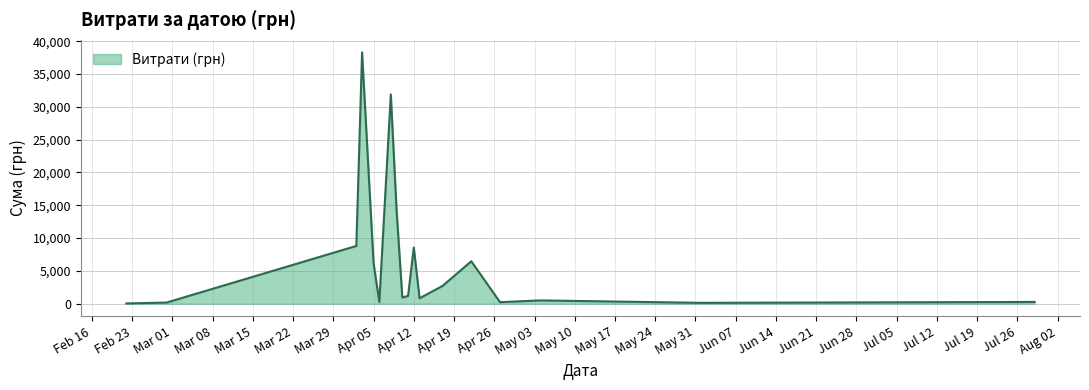

What is the sum of all values?

121839.8